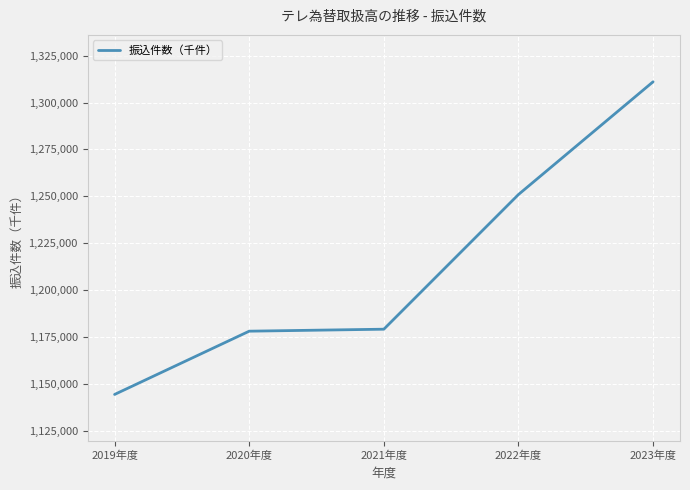

How many lines are shown in the chart?

1